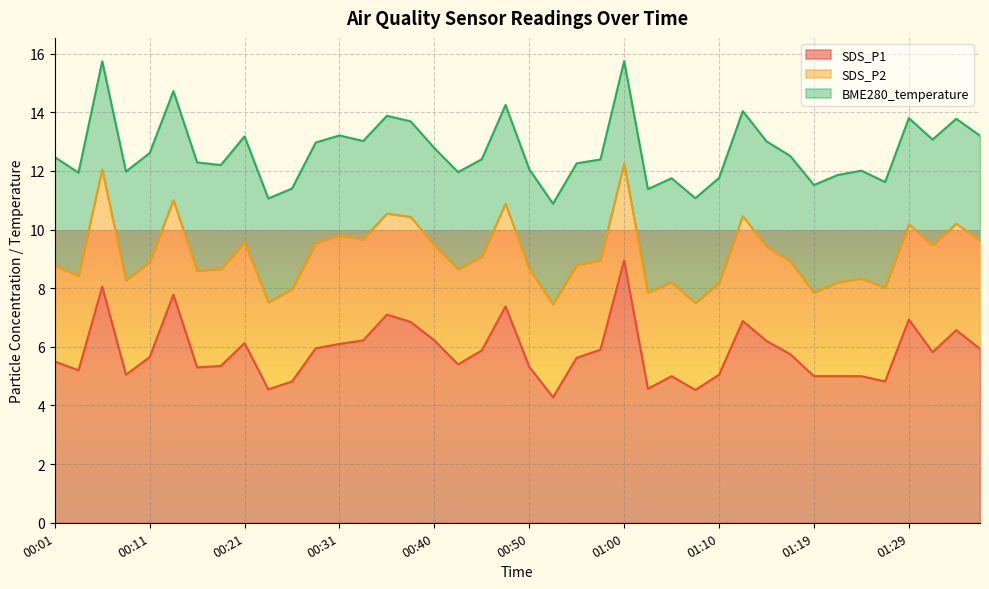

What is the average value of the BME280_temperature series?

3.5